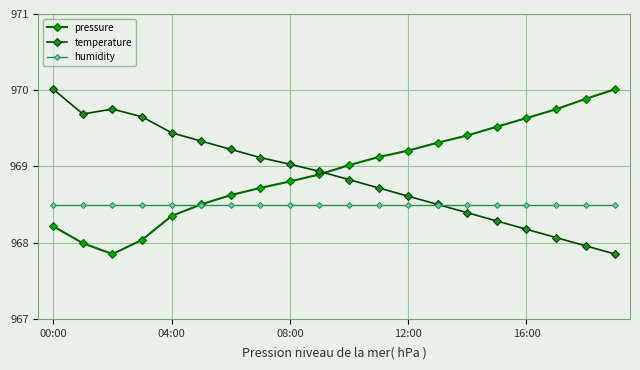

List the series in order of their peak value, lowest first.

humidity, pressure, temperature